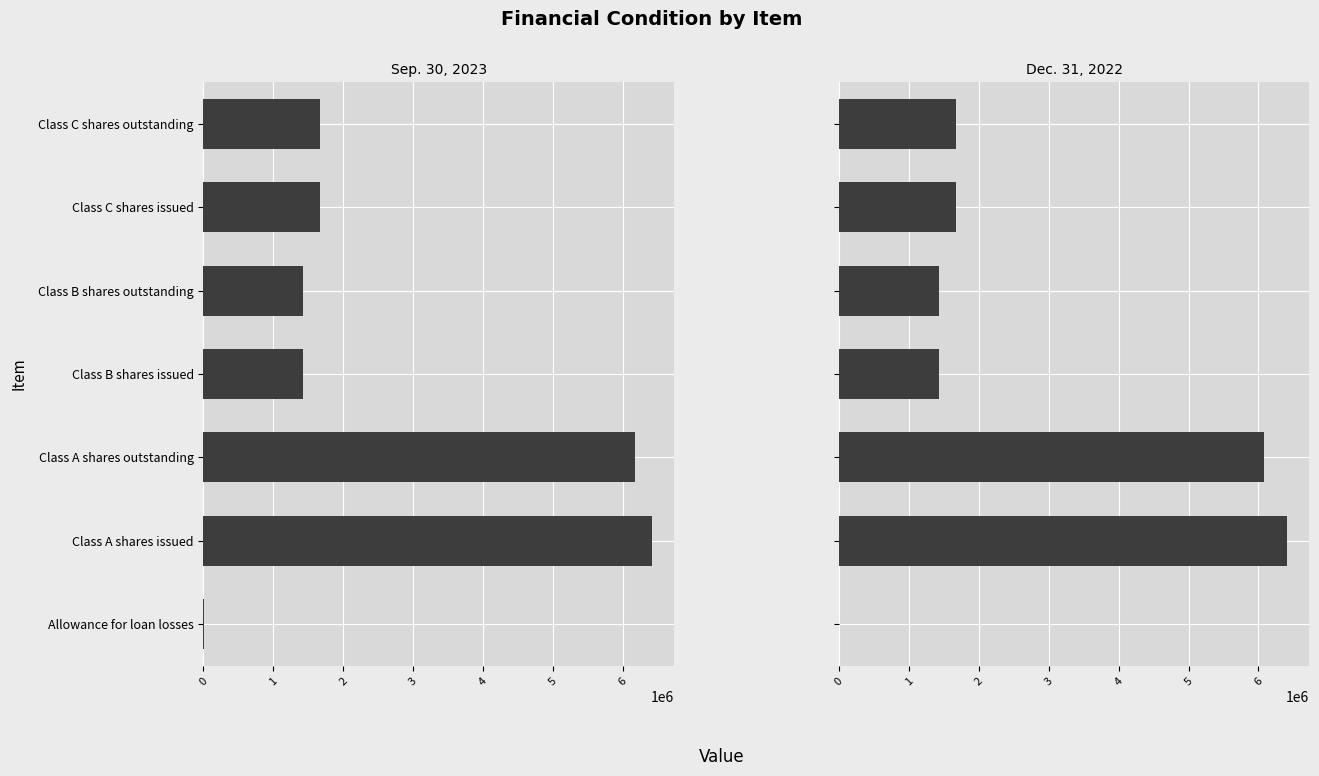

Are the bars grouped side by side (vs. stacked)?

Yes